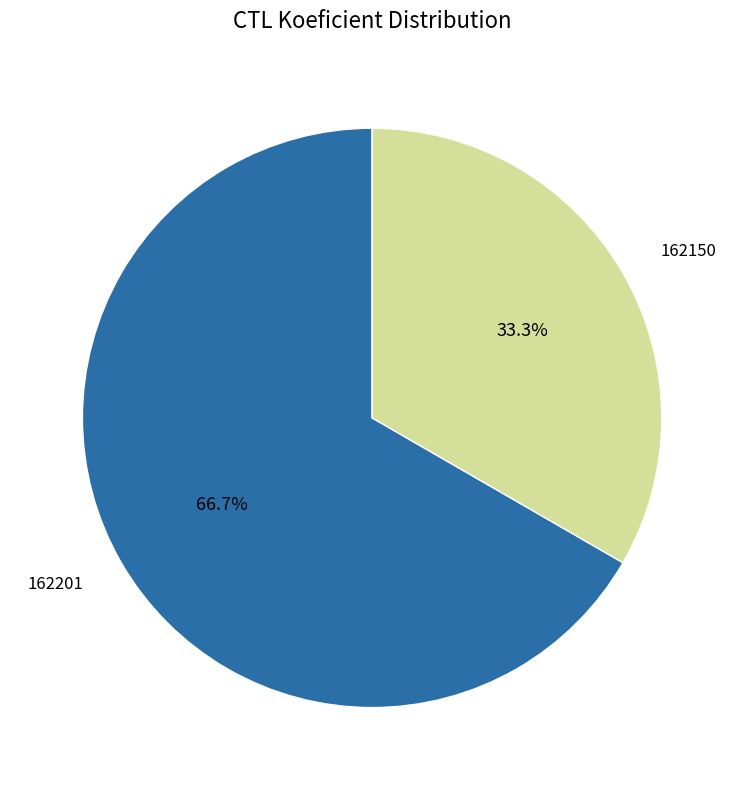

Count the number of slices in the pie.

2